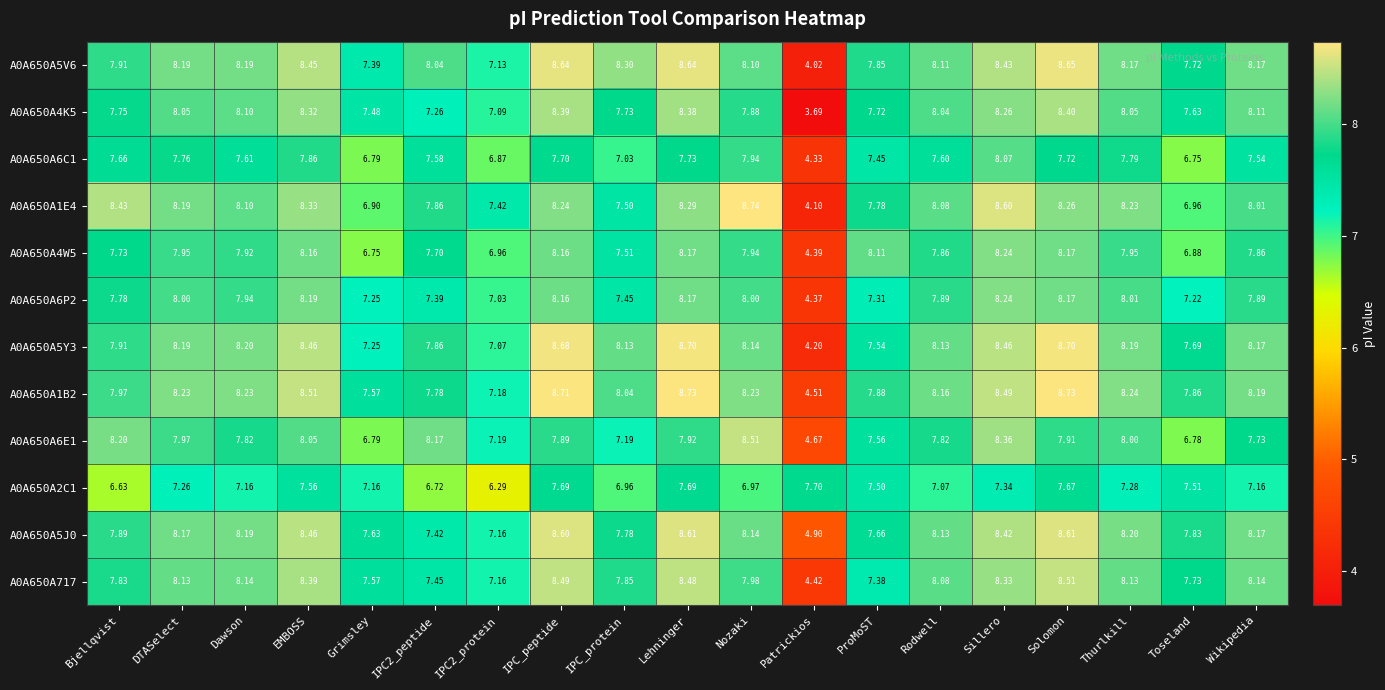

Count the number of categories in the chart.

19